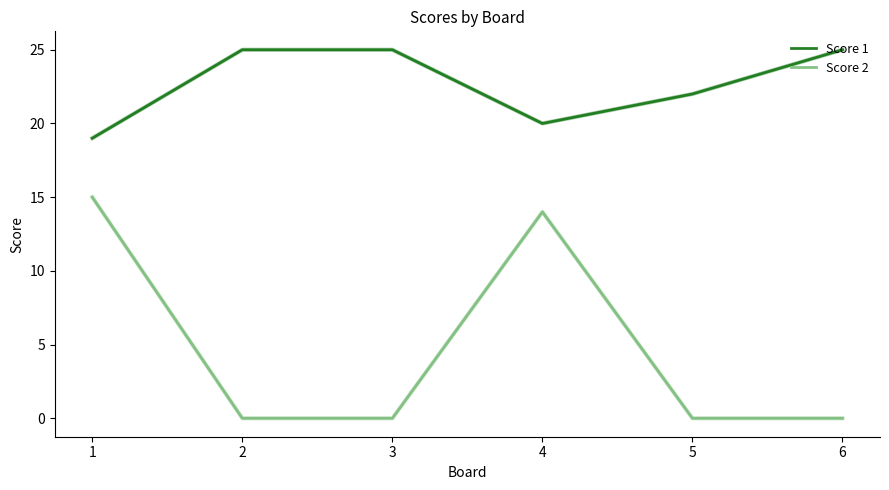

At which category does Score 1 reach its first local valley?

4